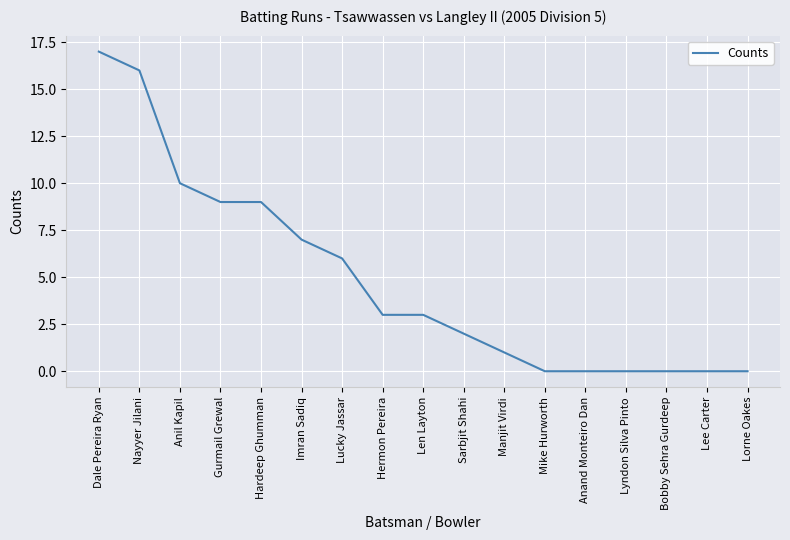

How many lines are shown in the chart?

1